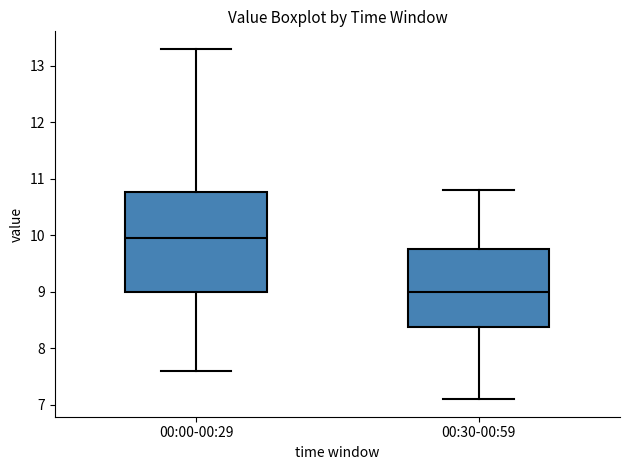

Comparing the boxes themselves (not the whiskers), which one is the tallest?

00:00-00:29